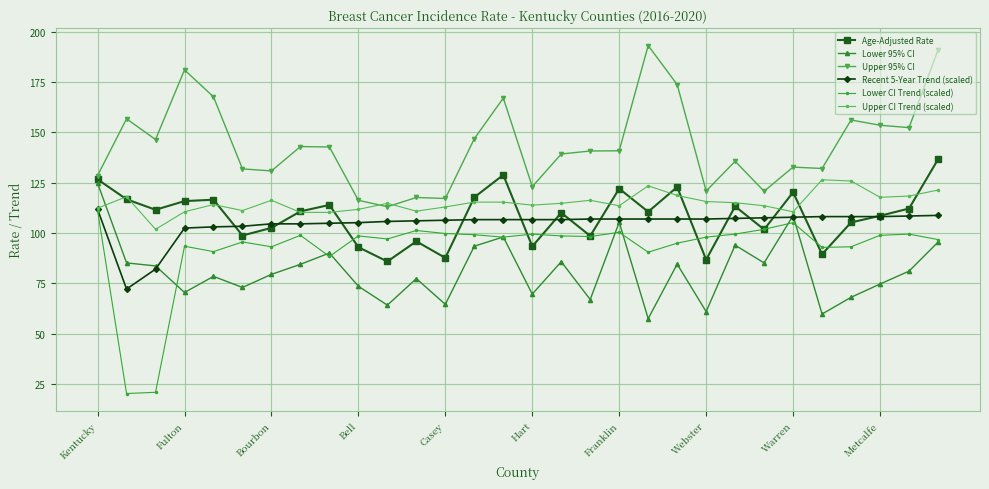

Which series has the largest range (max minus min)?

Lower CI Trend (scaled)